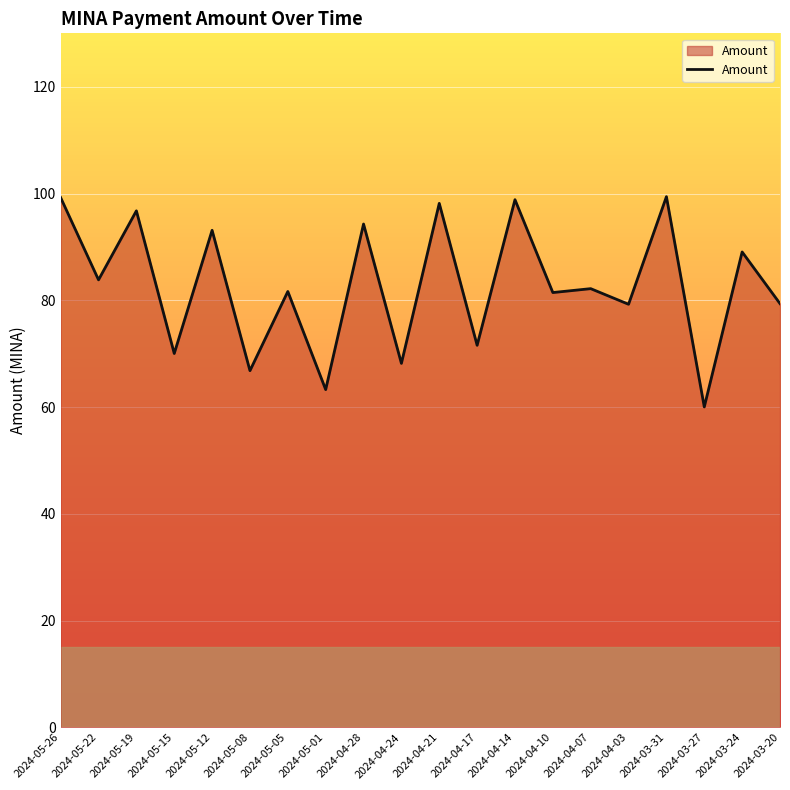

Does the chart display data point markers on the line(s)?

No